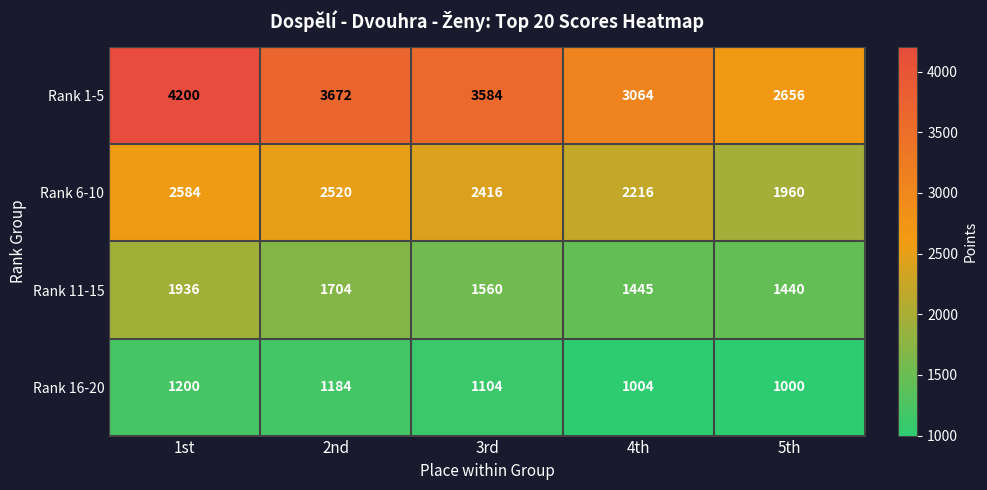

How many data points does each series have?

5